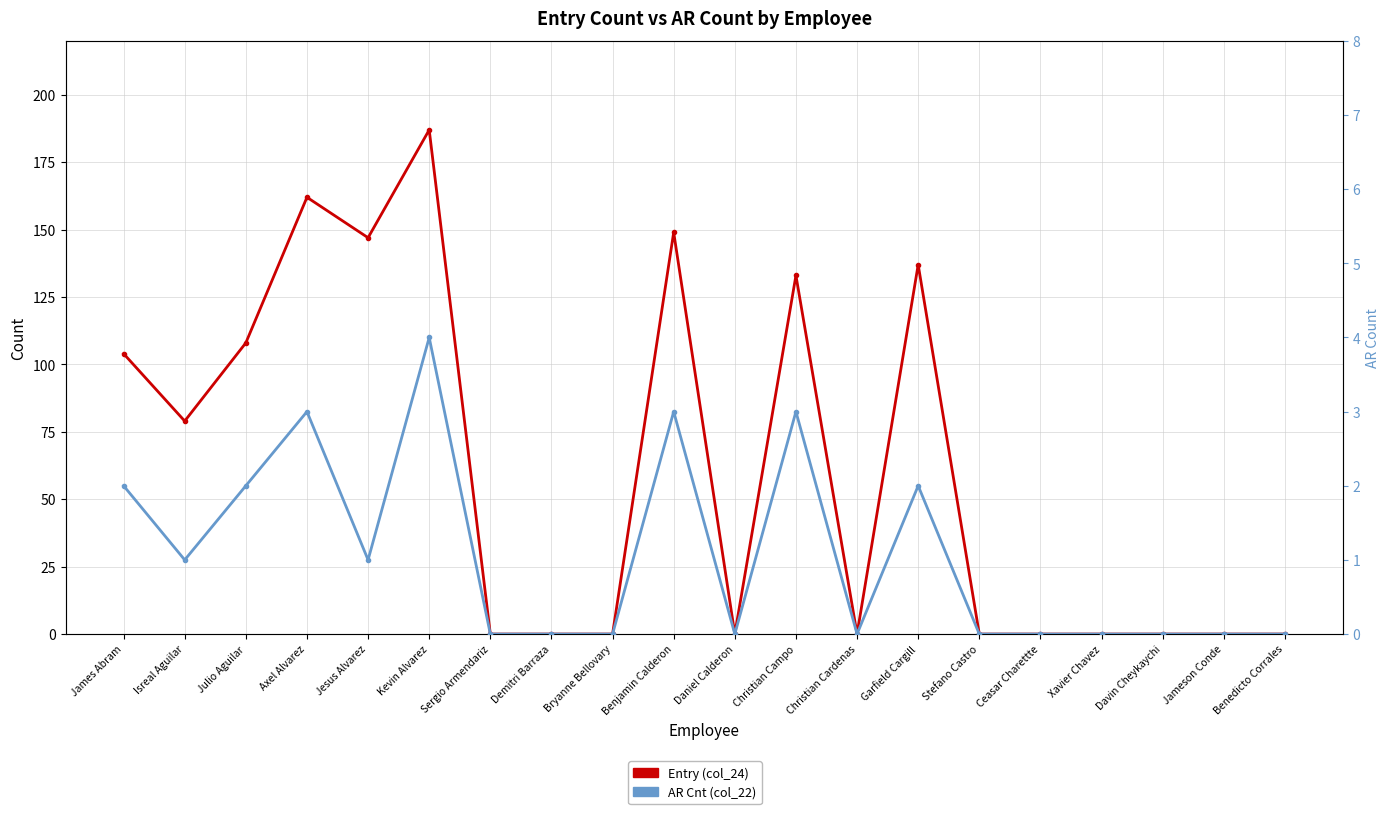

At which category does AR Cnt (col_22) reach its first local peak?

Axel Alvarez